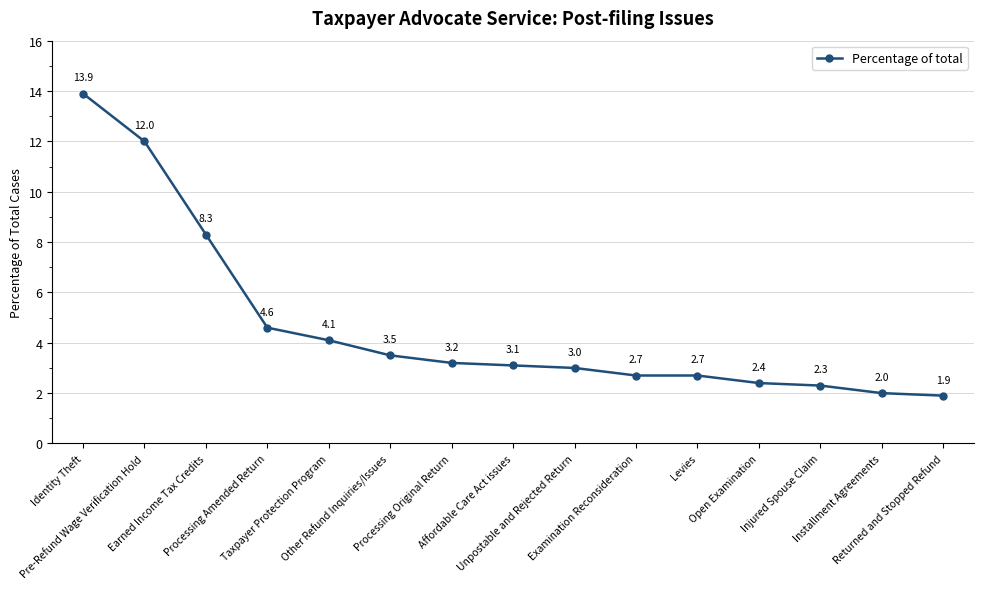

How many lines are shown in the chart?

1